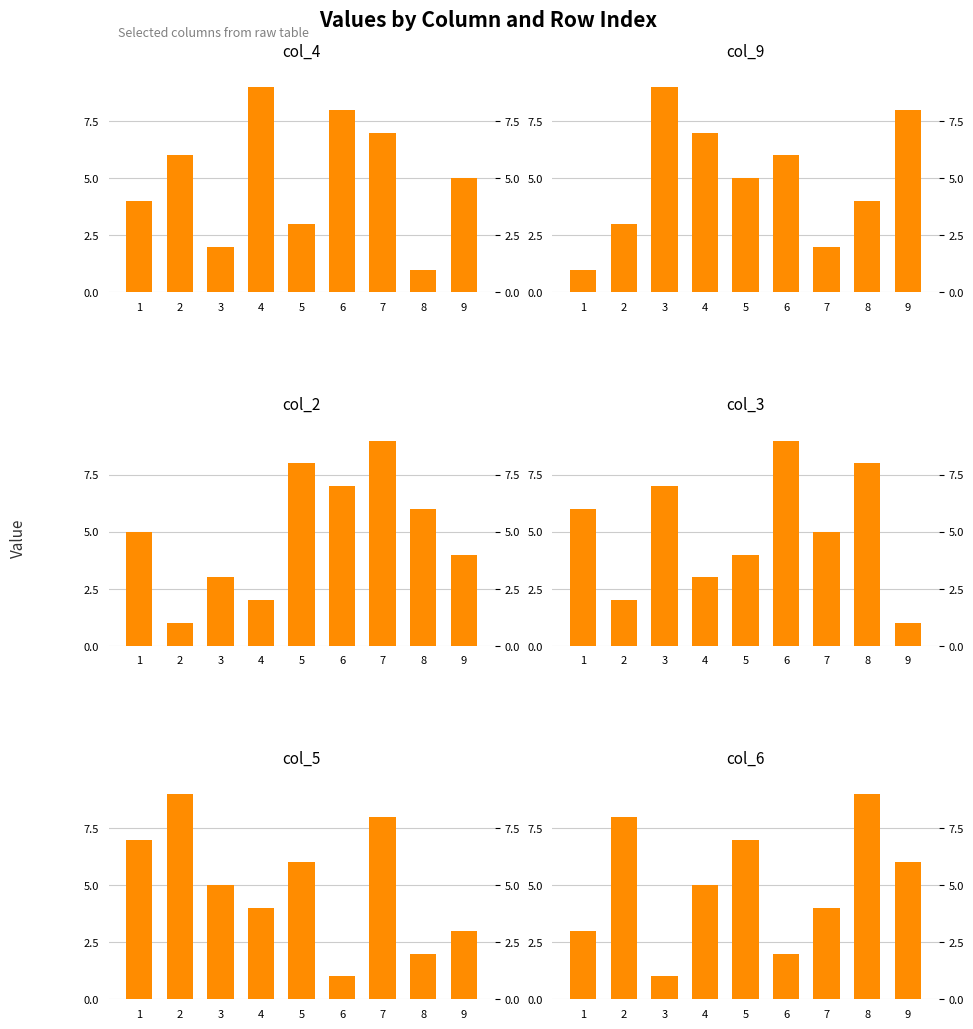

What is the spread (max minus min) of values at 1?

6